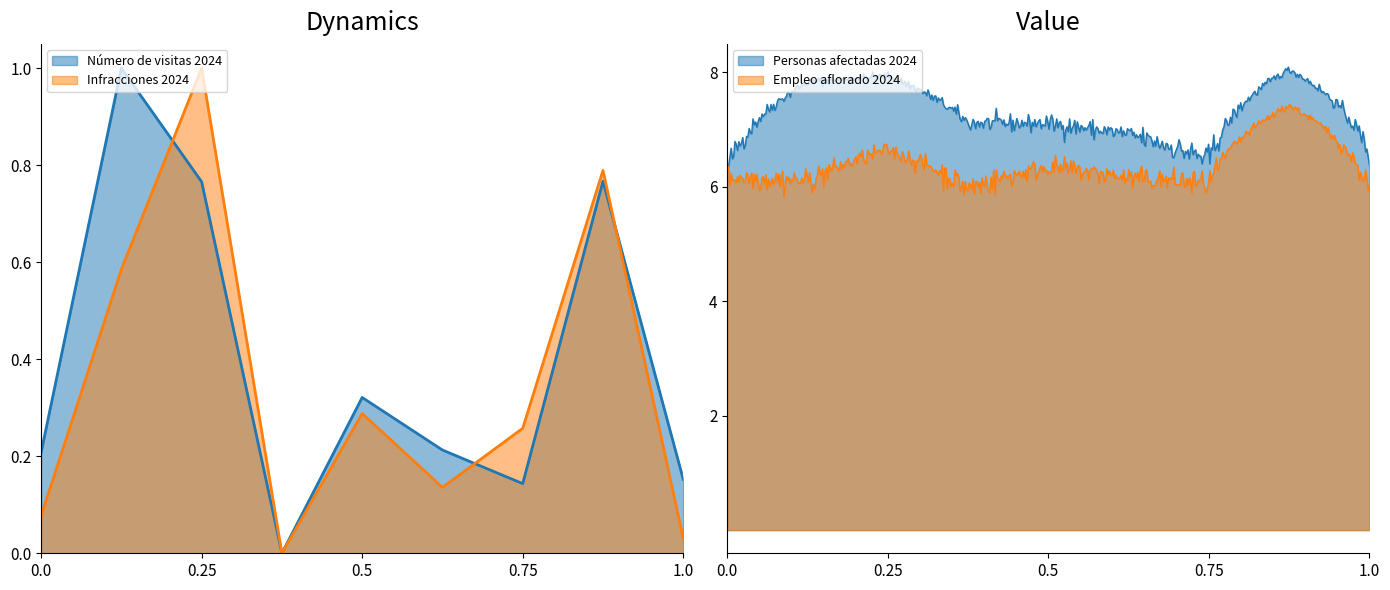

At how many categories does at least one series exceed 0?

8